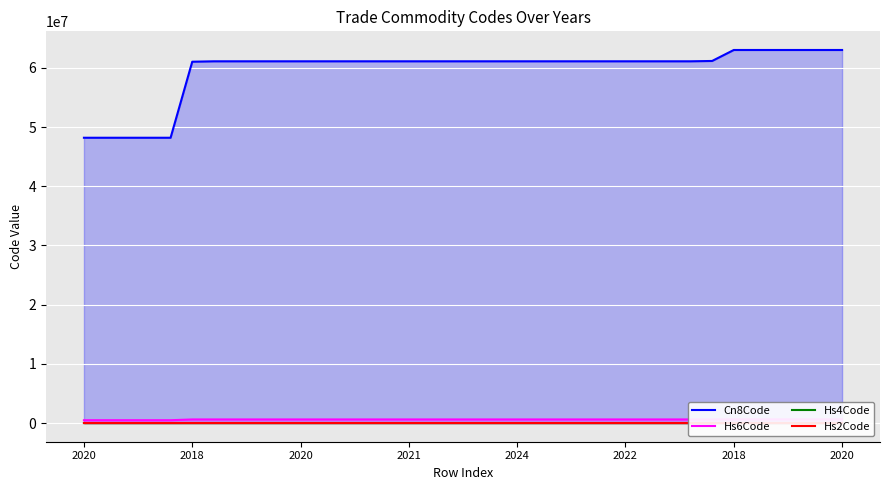

What is the value of the Hs4Code point at the 22nd from the left?

6110